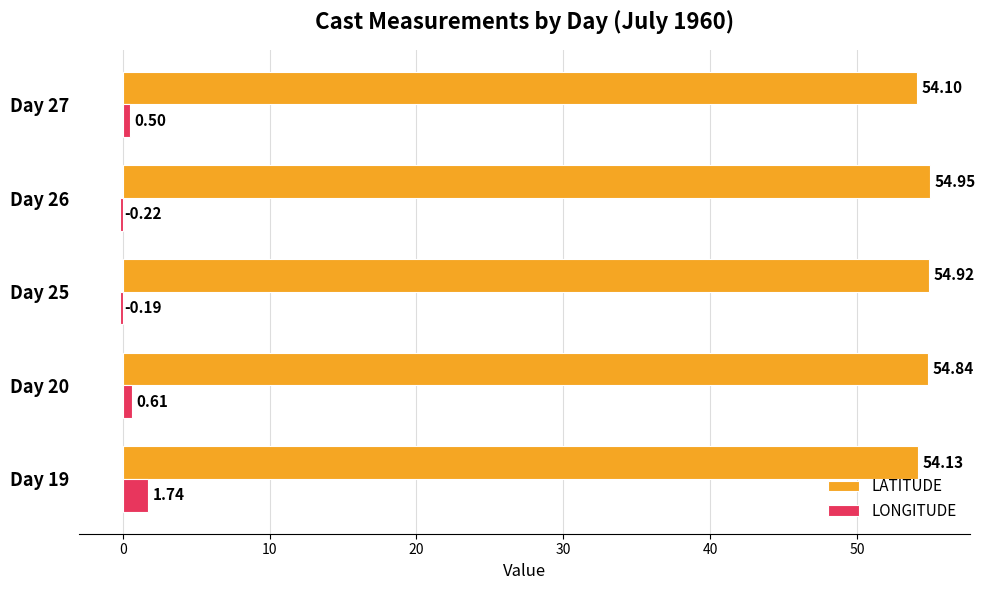

At which category is the sum across all series the highest?

Day 19